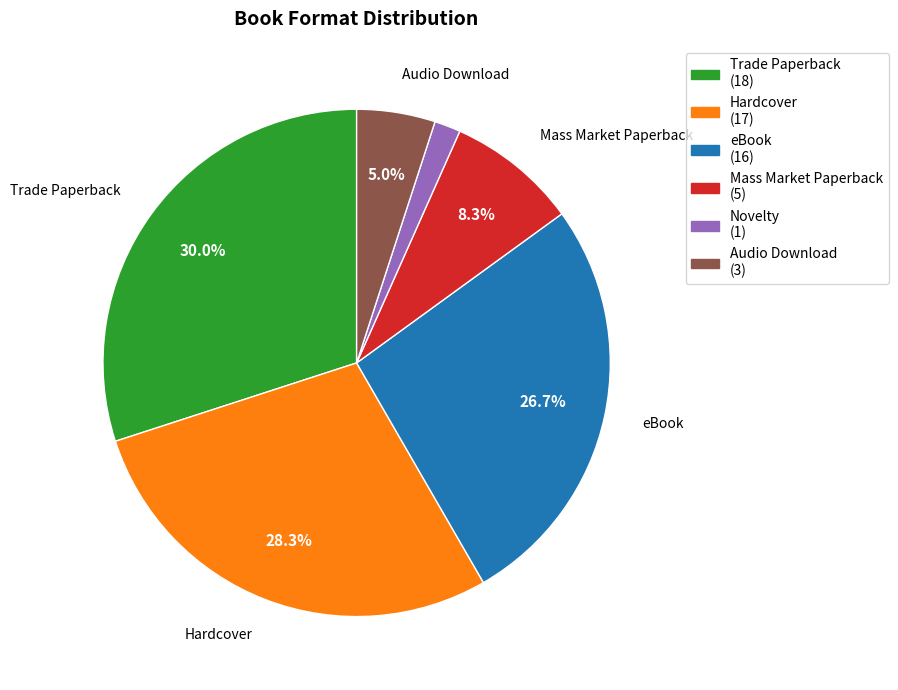

Approximately how many times larger is the value at Hardcover compared to eBook?

1.1